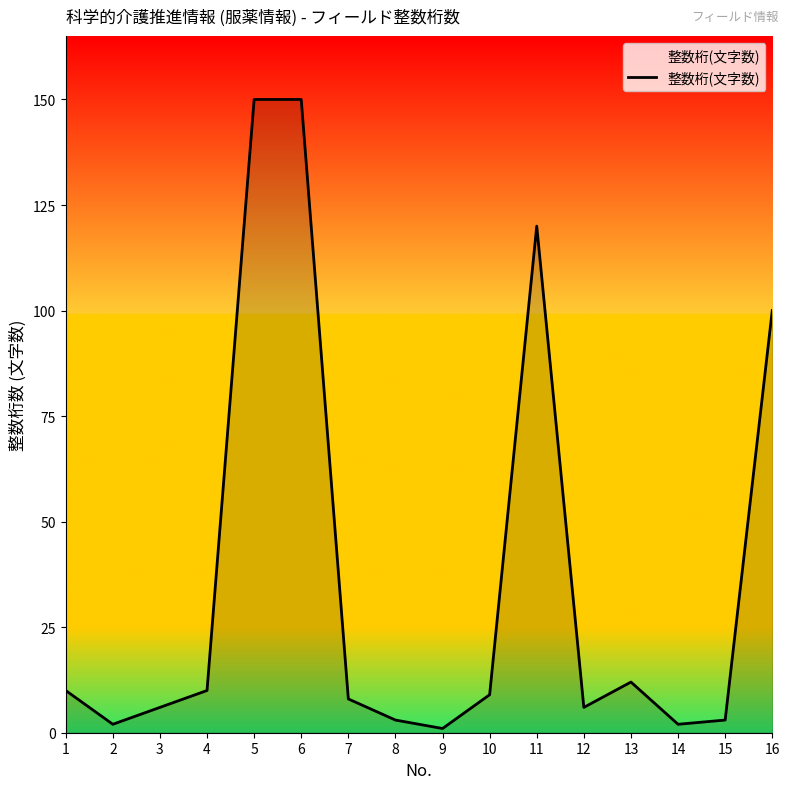

How many series are shown in this chart?

1